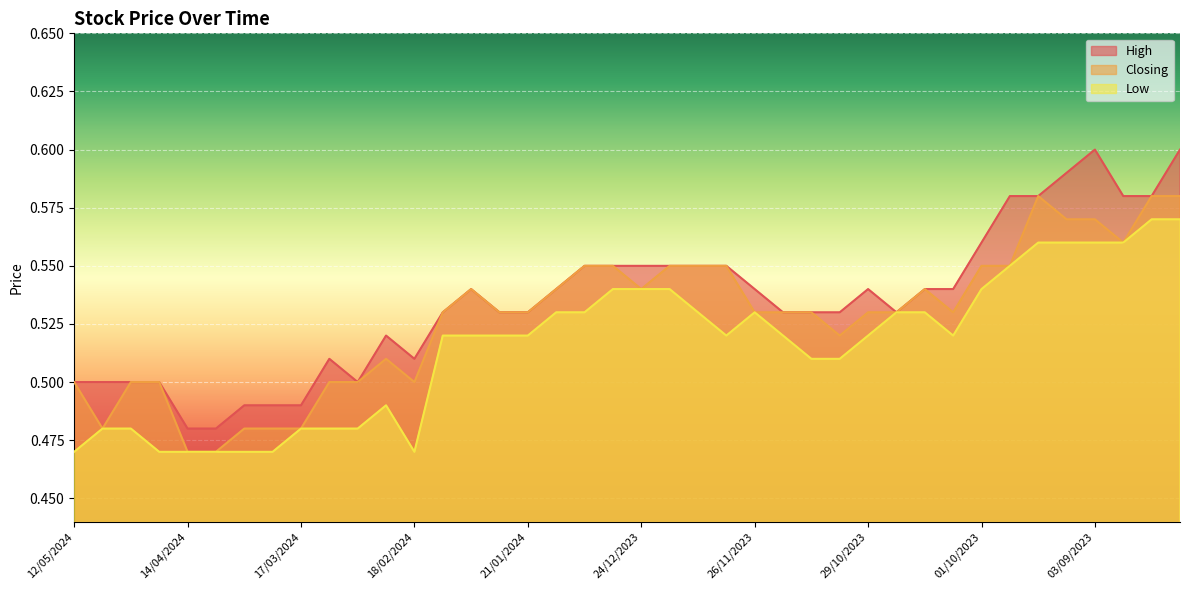

What is the minimum value shown in the chart?

0.5